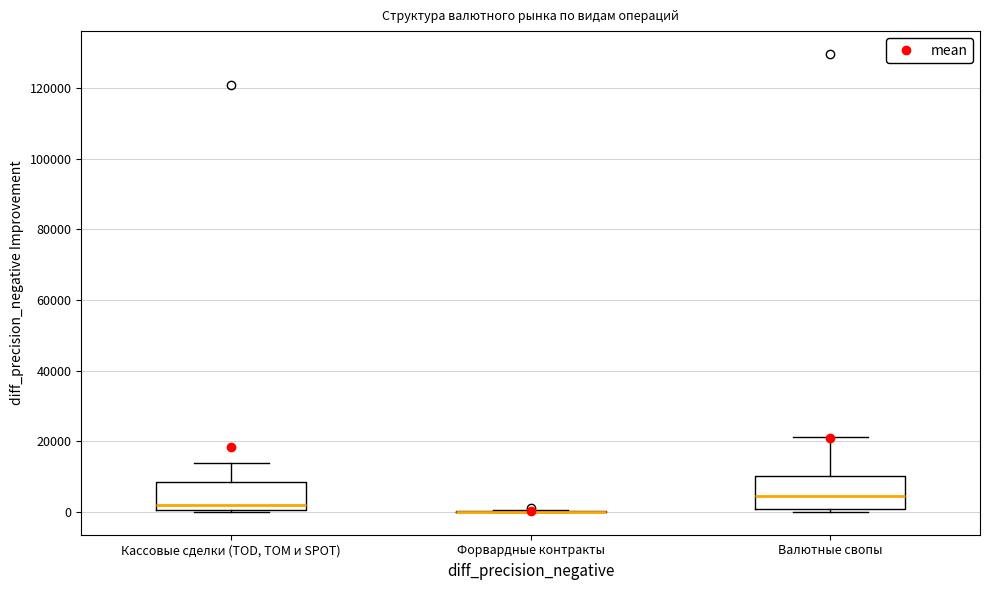

Where is the upper edge of the box for Кассовые сделки (TOD, TOM и SPOT) on the y-axis? The values are not printed on the chart, so give them approximately, as read against the axis.

8000